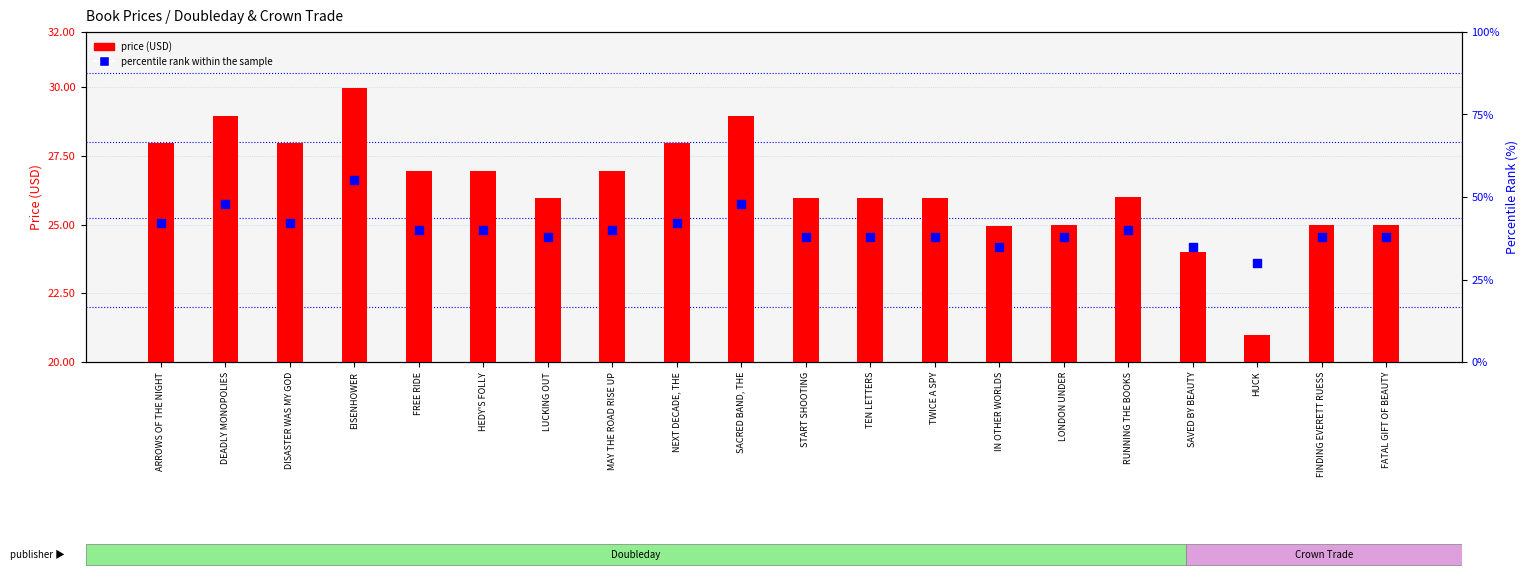

Which series has the largest total across all categories?

percentile rank within the sample